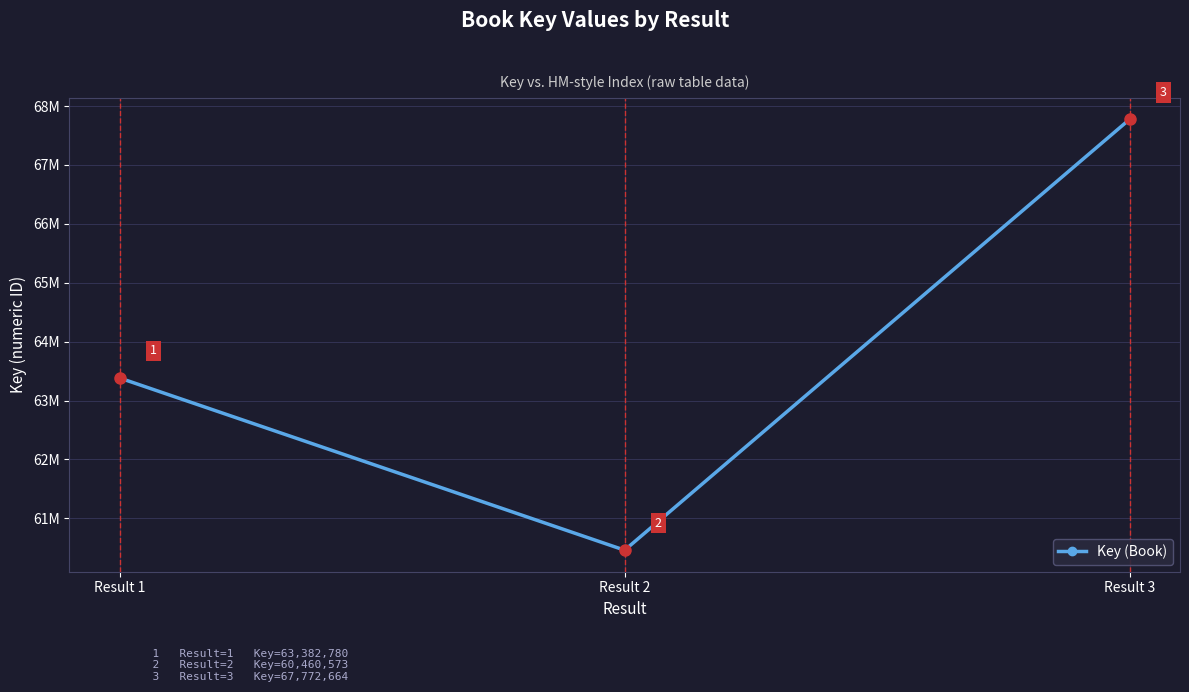

Count the values in the range 60460573 to 67772664.

3